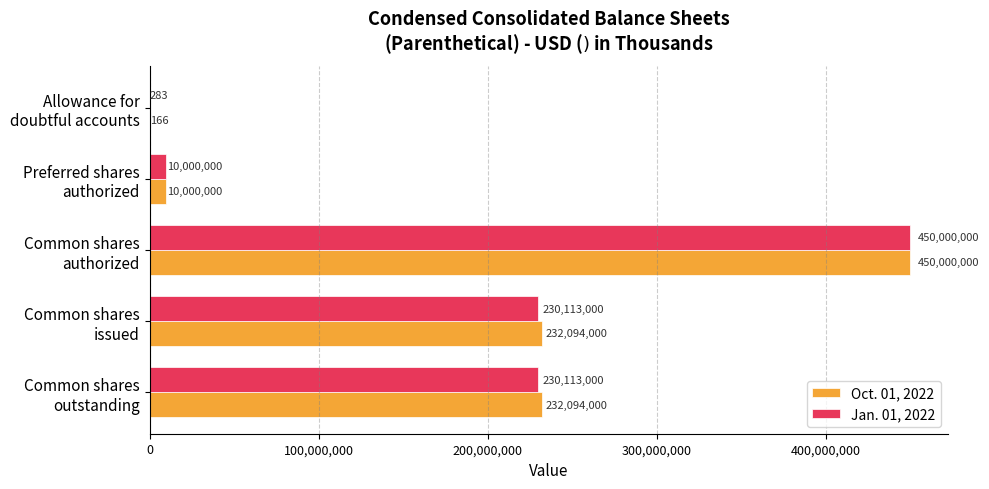

Which series has the largest total across all categories?

Oct. 01, 2022